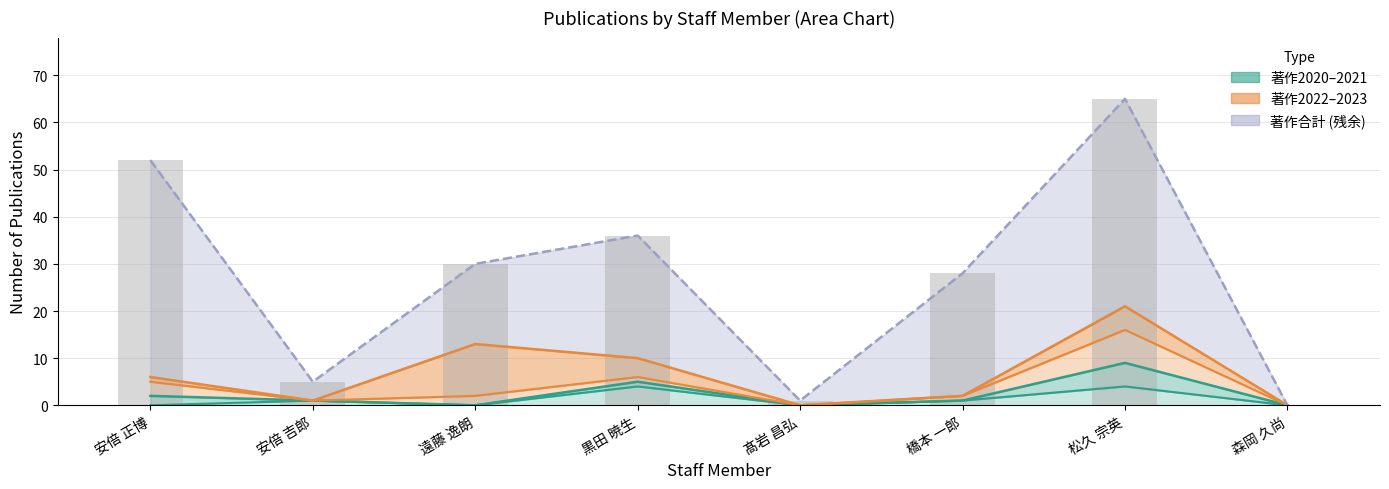

Between 黒田 暁生 and 髙岩 昌弘, which series saw the biggest shift?

著作合計